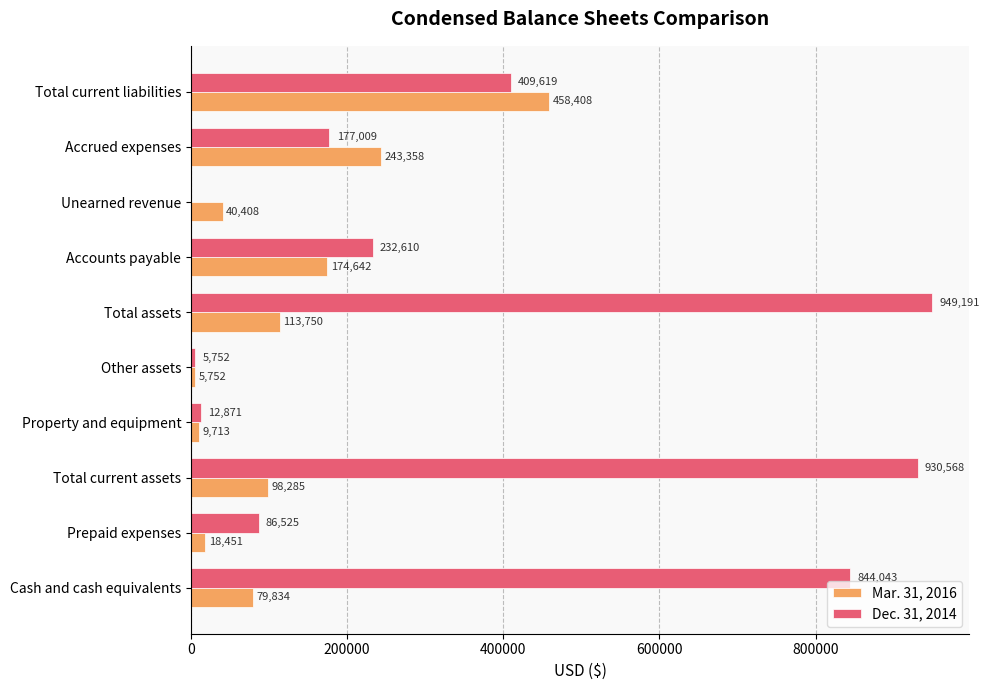

Which series has the largest total across all categories?

Dec. 31, 2014